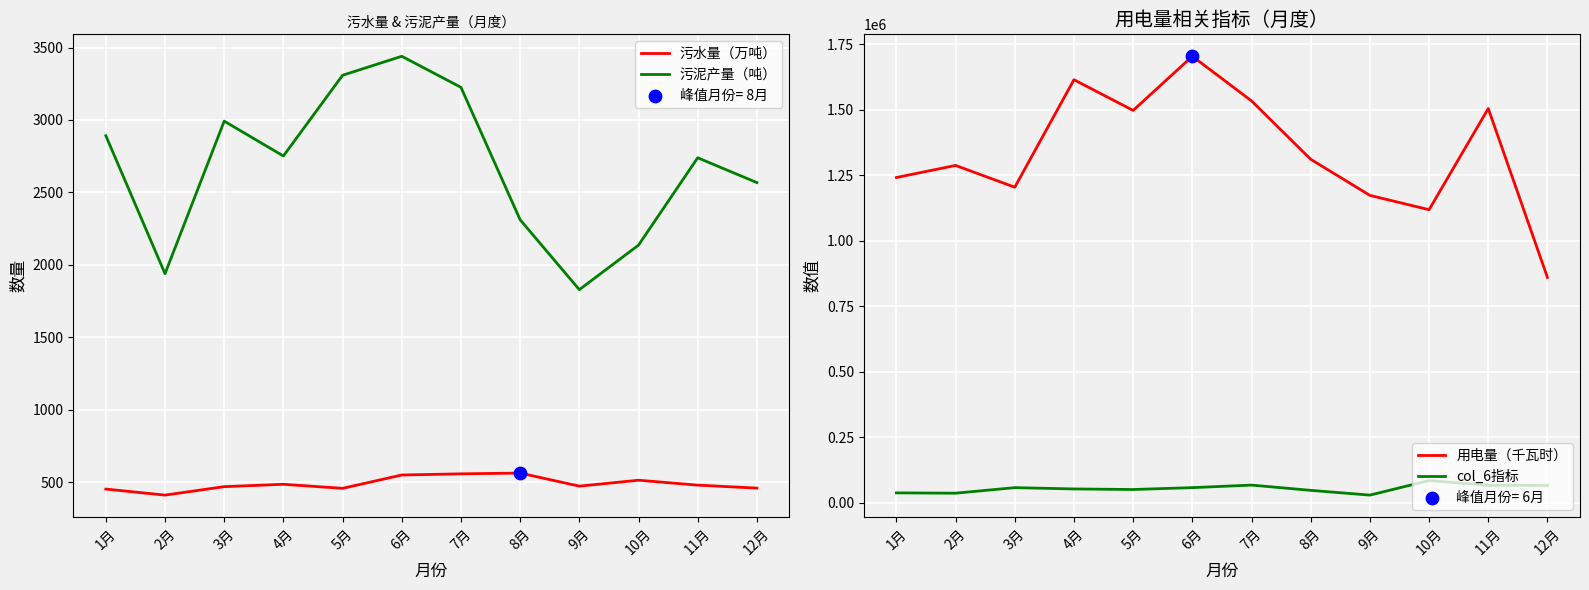

Which series has the largest total across all categories?

用电量（千瓦时）